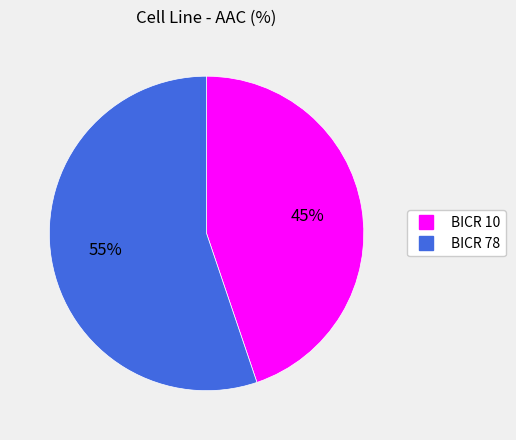

Between BICR 10 and BICR 78, which is larger?

BICR 78